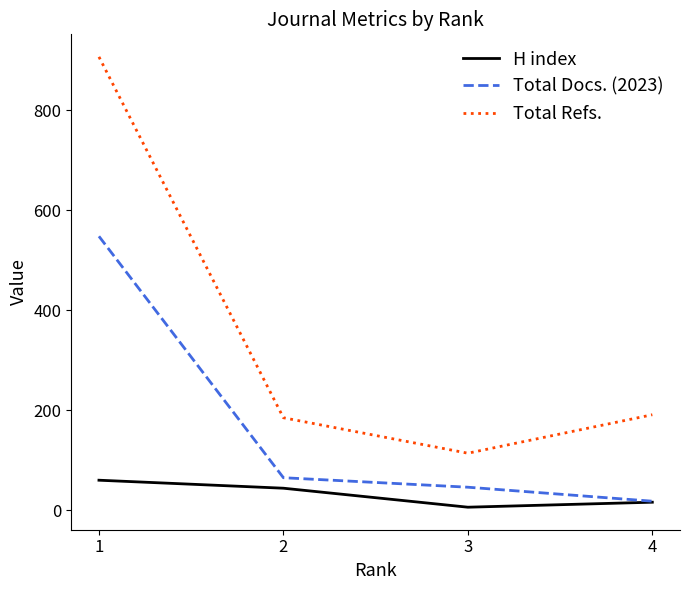

What is the smallest value displayed?

6